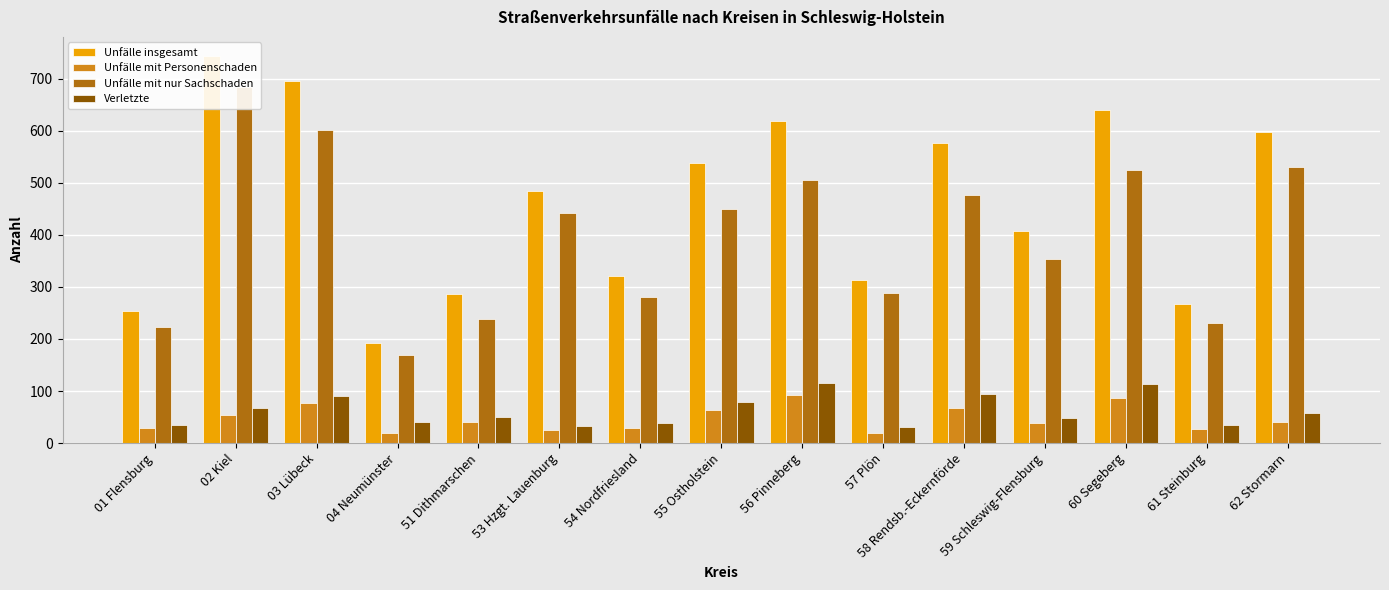

The Unfälle mit Personenschaden series shows 45 at 01 Flensburg. True or false?

False